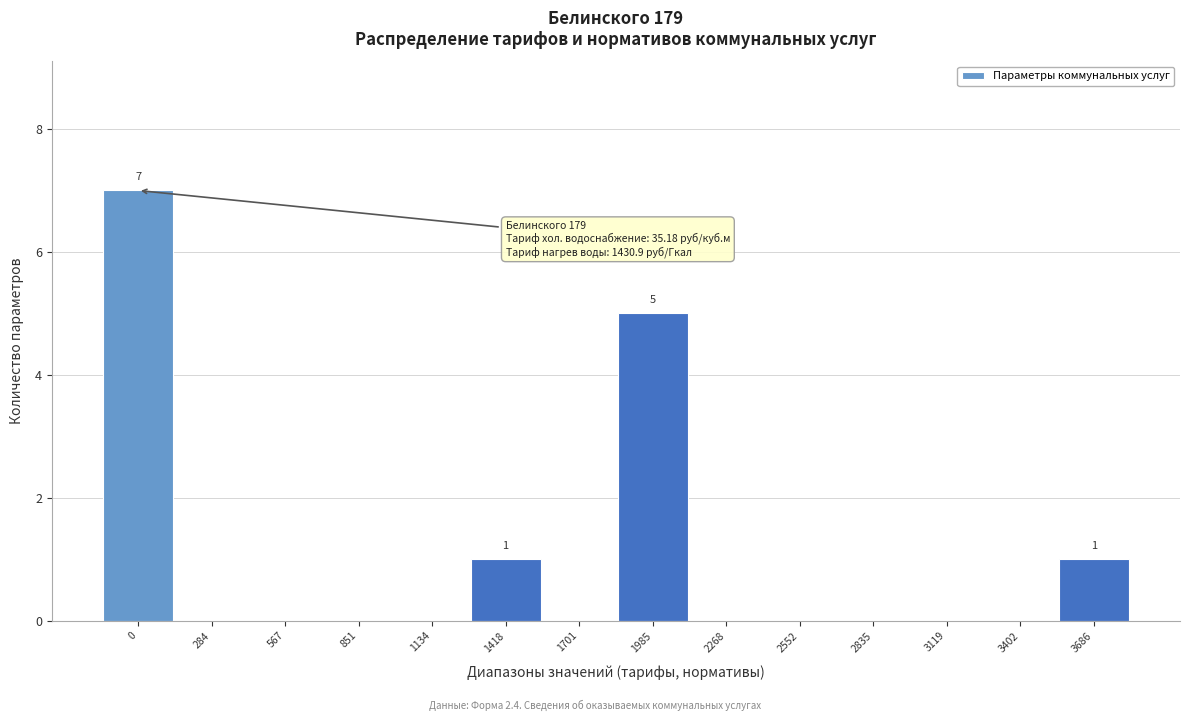

Reading right to left, list all the values displayed in this chart.

3686=1	3402=0	3119=0	2835=0	2552=0	2268=0	1985=5	1701=0	1418=1	1134=0	851=0	567=0	284=0	0=7